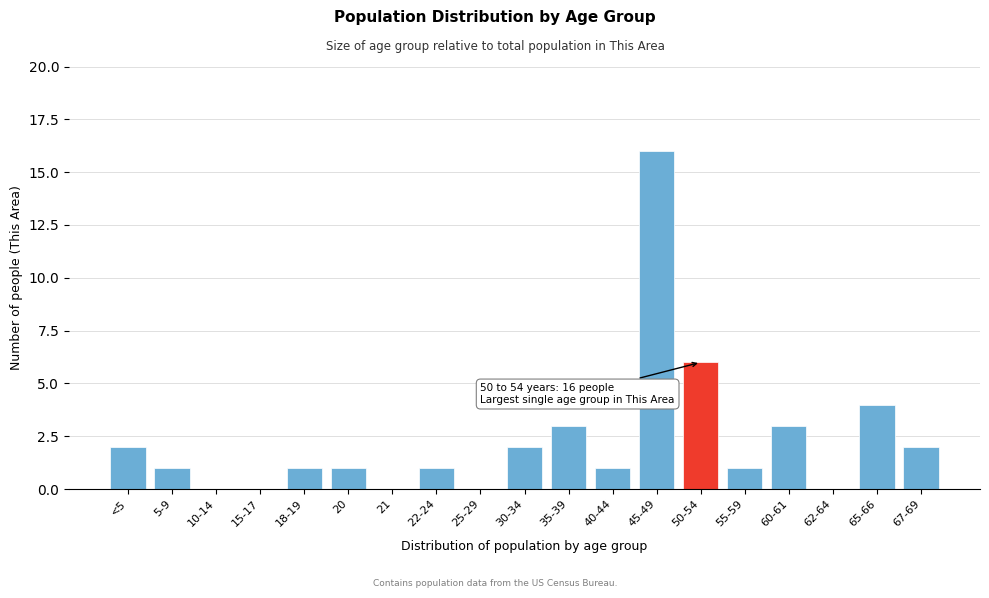

Reading left to right, list all the values displayed in this chart.

<5=2	5-9=1	10-14=0	15-17=0	18-19=1	20=1	21=0	22-24=1	25-29=0	30-34=2	35-39=3	40-44=1	45-49=16	50-54=6	55-59=1	60-61=3	62-64=0	65-66=4	67-69=2